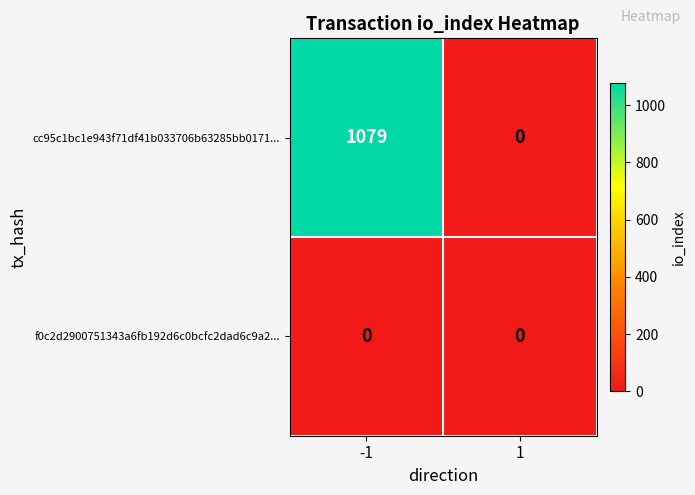

What is the sum of the cc95c1bc1e943f71df41b033706b63285bb0171... values at -1 and 1?

1079